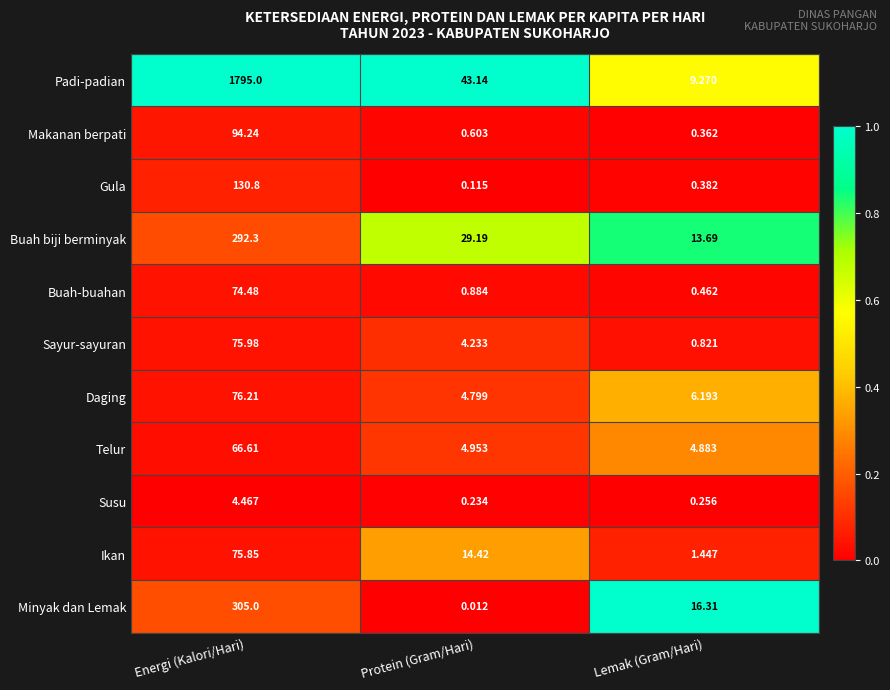

Count the number of categories in the chart.

3